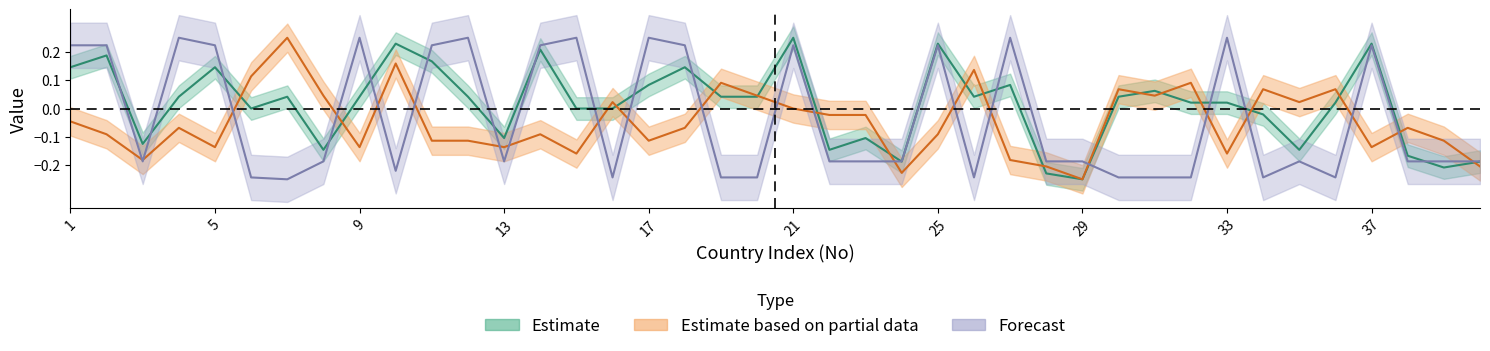

Reading left to right, transcribe all the data shown in this chart.

x_vals: 0.1	0.2	-0.1	0.0	0.1	0.0	0.0	-0.1	0.0	0.2	0.2	0.0	-0.1	0.2	0.0	0.0	0.1	0.1	0.0	0.0	0.2	-0.1	-0.1	-0.2	0.2	0.0	0.1	-0.2	-0.2	0.0	0.1	0.0	0.0	-0.0	-0.1	0.0	0.2	-0.2	-0.2	-0.2
y_vals: -0.0	-0.1	-0.2	-0.1	-0.1	0.1	0.2	0.0	-0.1	0.2	-0.1	-0.1	-0.1	-0.1	-0.2	0.0	-0.1	-0.1	0.1	0.0	0.0	-0.0	-0.0	-0.2	-0.1	0.1	-0.2	-0.2	-0.2	0.1	0.0	0.1	-0.2	0.1	0.0	0.1	-0.1	-0.1	-0.1	-0.2
region_code: 0.2	0.2	-0.2	0.2	0.2	-0.2	-0.2	-0.2	0.2	-0.2	0.2	0.2	-0.2	0.2	0.2	-0.2	0.2	0.2	-0.2	-0.2	0.2	-0.2	-0.2	-0.2	0.2	-0.2	0.2	-0.2	-0.2	-0.2	-0.2	-0.2	0.2	-0.2	-0.2	-0.2	0.2	-0.2	-0.2	-0.2